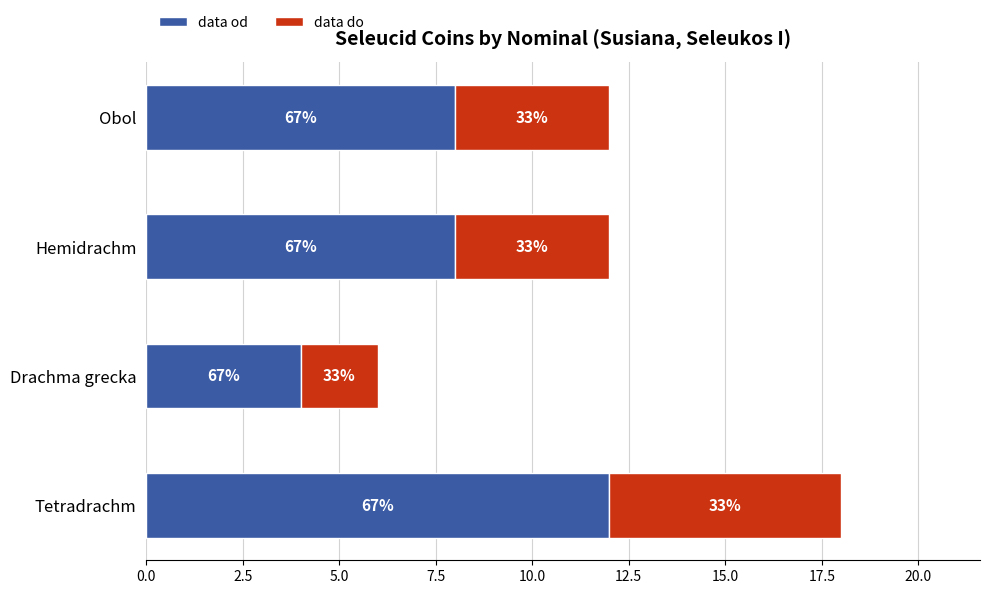

What are all the series names shown in the legend?

data od, data do